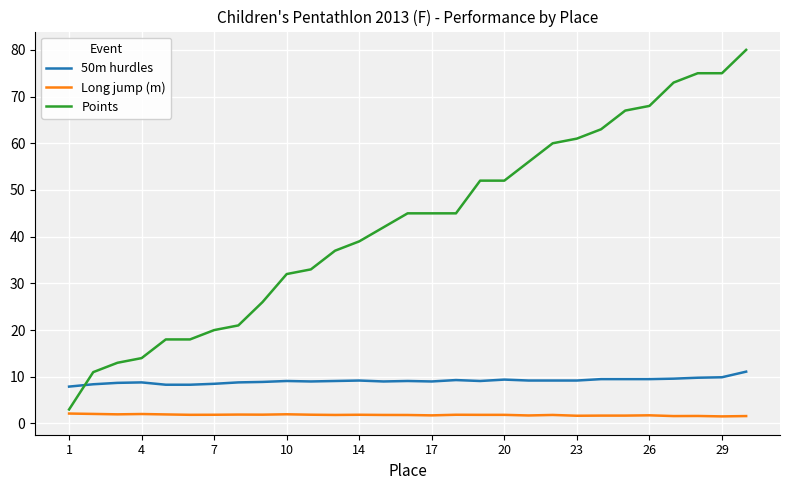

Rank the series by their average value, from highest to lowest.

Points, 50m hurdles, Long jump (m)